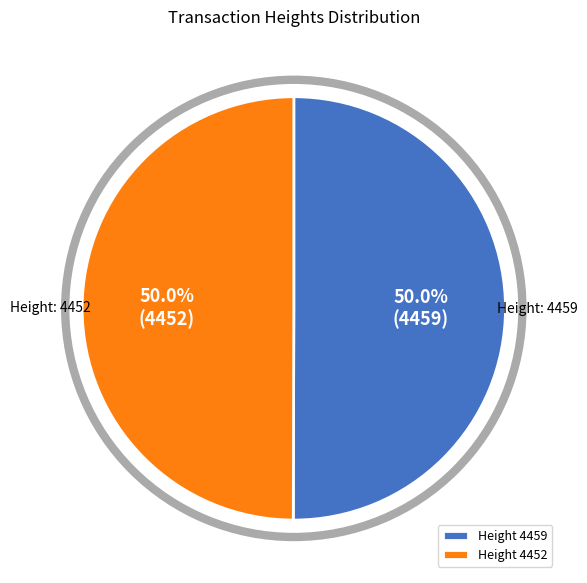

What percentage do Height 4459 and Height 4452 together represent?

100.0%